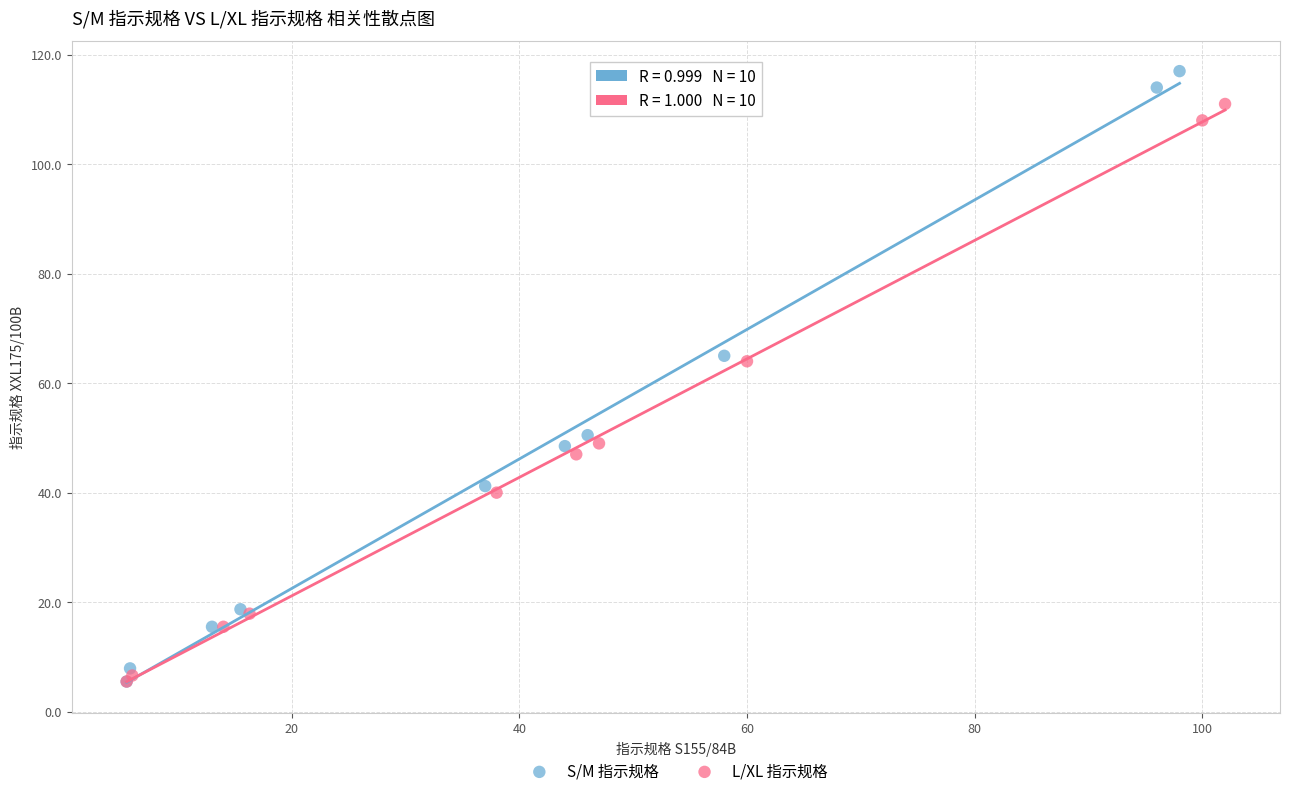

What are all the series names shown in the legend?

S/M 指示规格, L/XL 指示规格